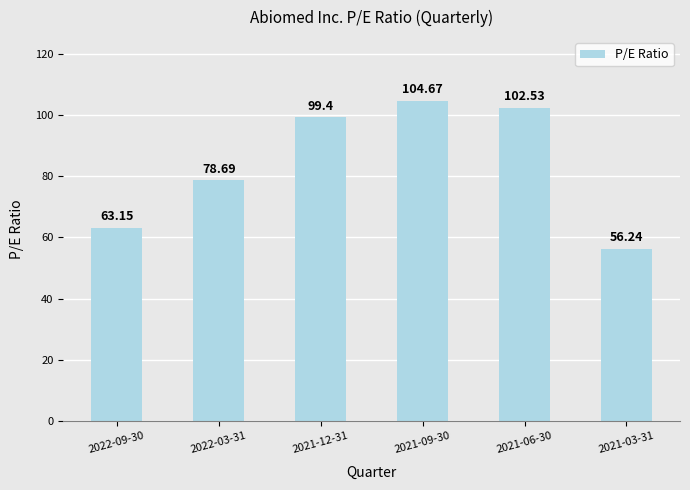

Where does the data first go above 99?

2021-12-31